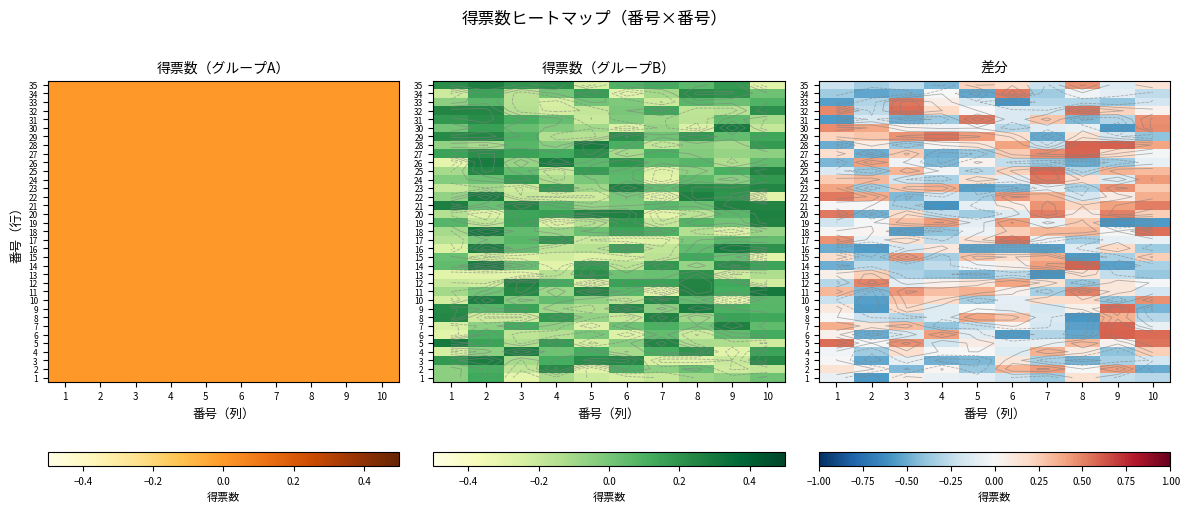

At which label does row_1 reach its minimum?

10